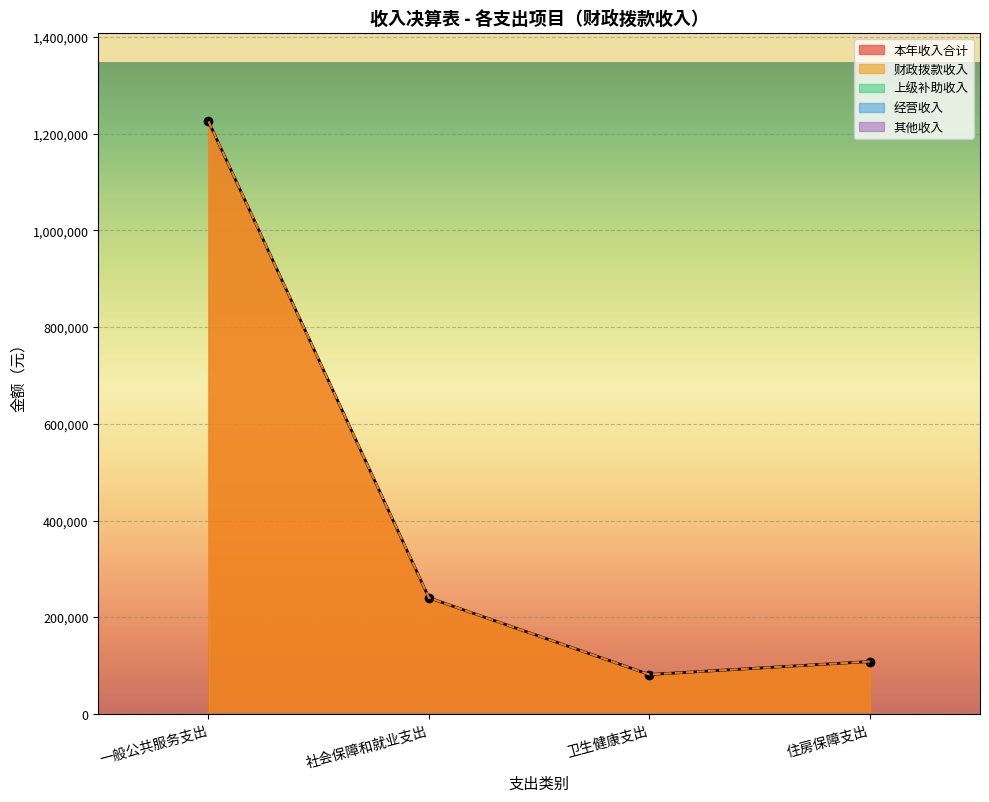

True or false: 一般公共服务支出 and 社会保障和就业支出 cross at least once.

False